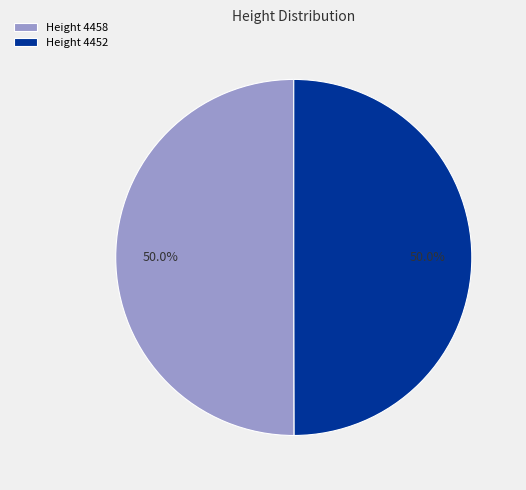

What is the ratio of the value at Height 4458 to the value at Height 4452?

1.0